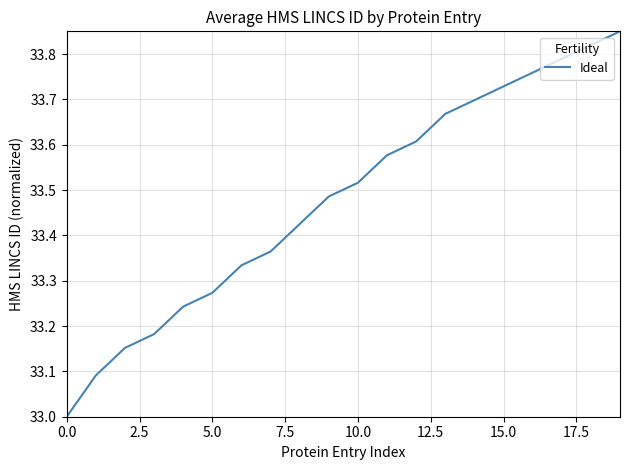

What is the minimum value shown in the chart?

33.0